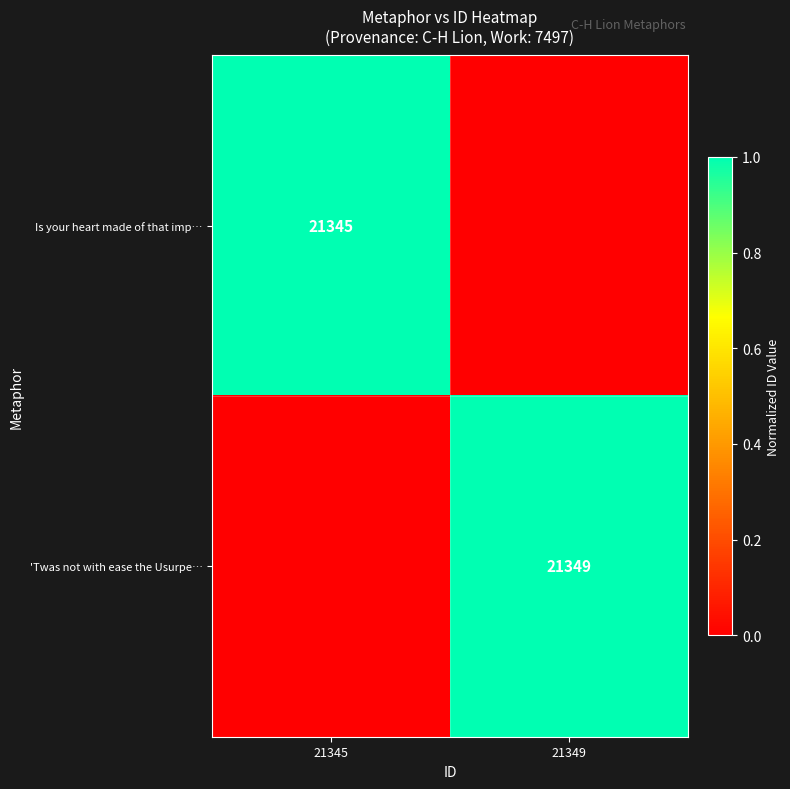

The value of 'Twas not with ease the Usurpe… at 21349 is 37210. True or false?

False